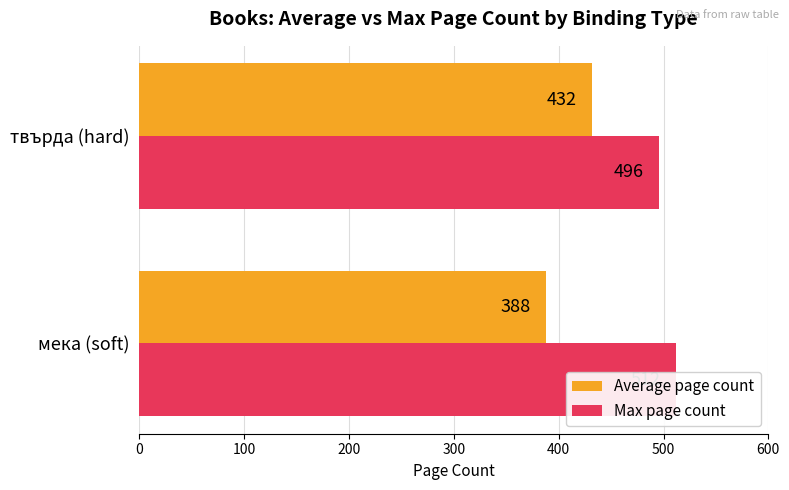

What is the spread (max minus min) of values at мека (soft)?

124